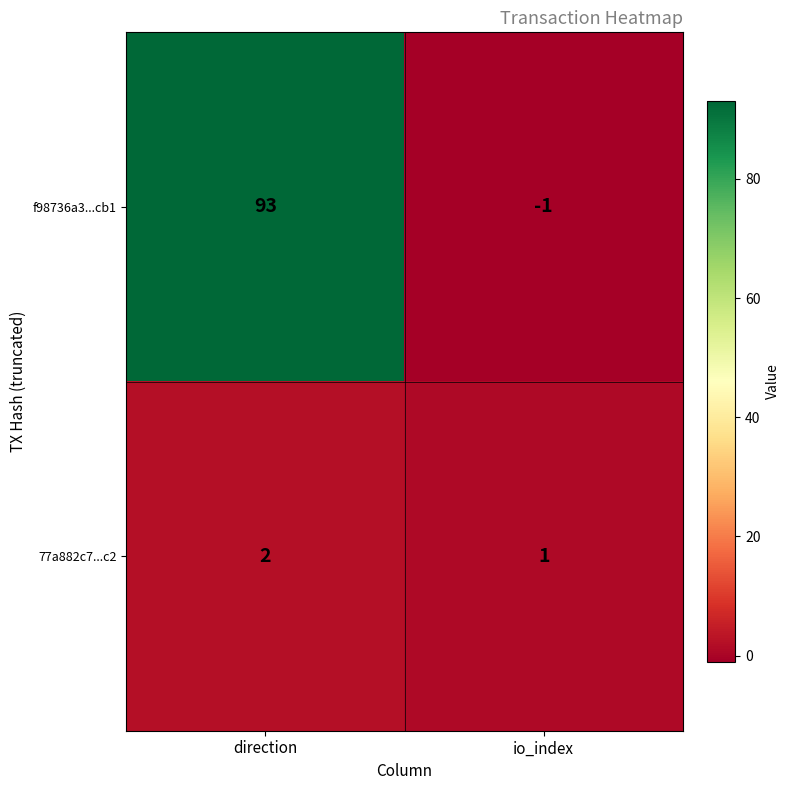

Which category has the lowest value in the f98736a3...cb1 series?

io_index